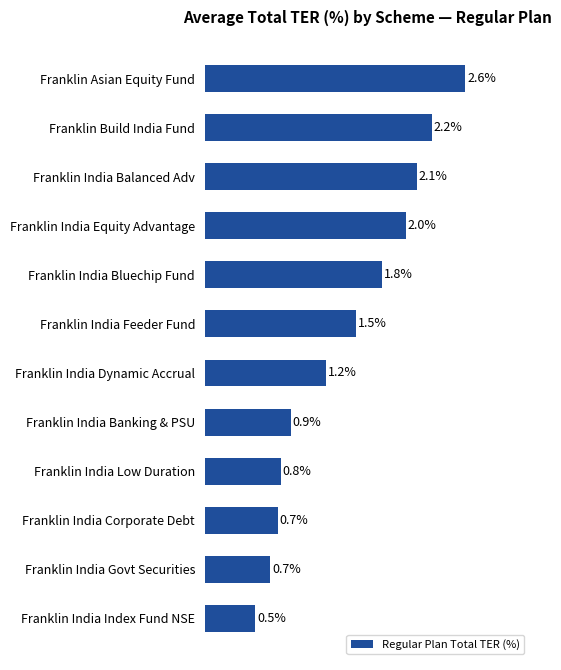

At which category does the chart reach its minimum across all series?

Franklin India Index Fund NSE